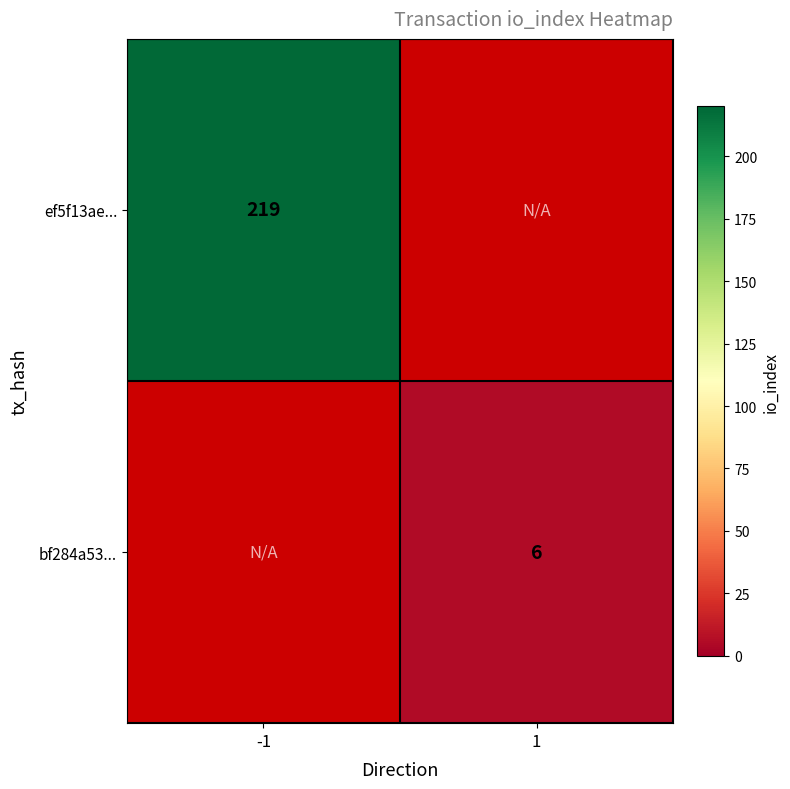

At how many categories does at least one series exceed 143?

1